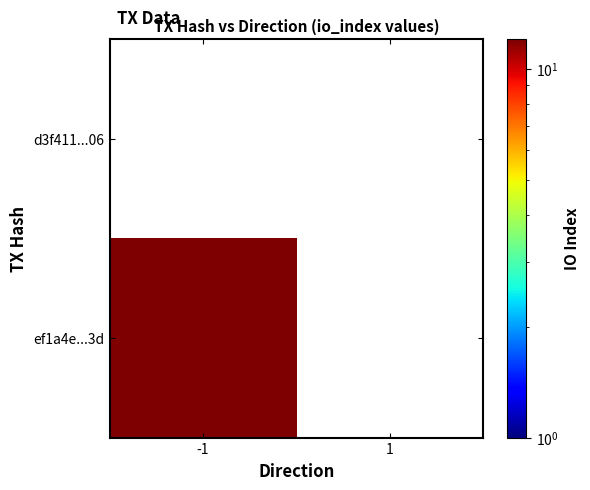

What is the minimum value shown in the chart?

12.0